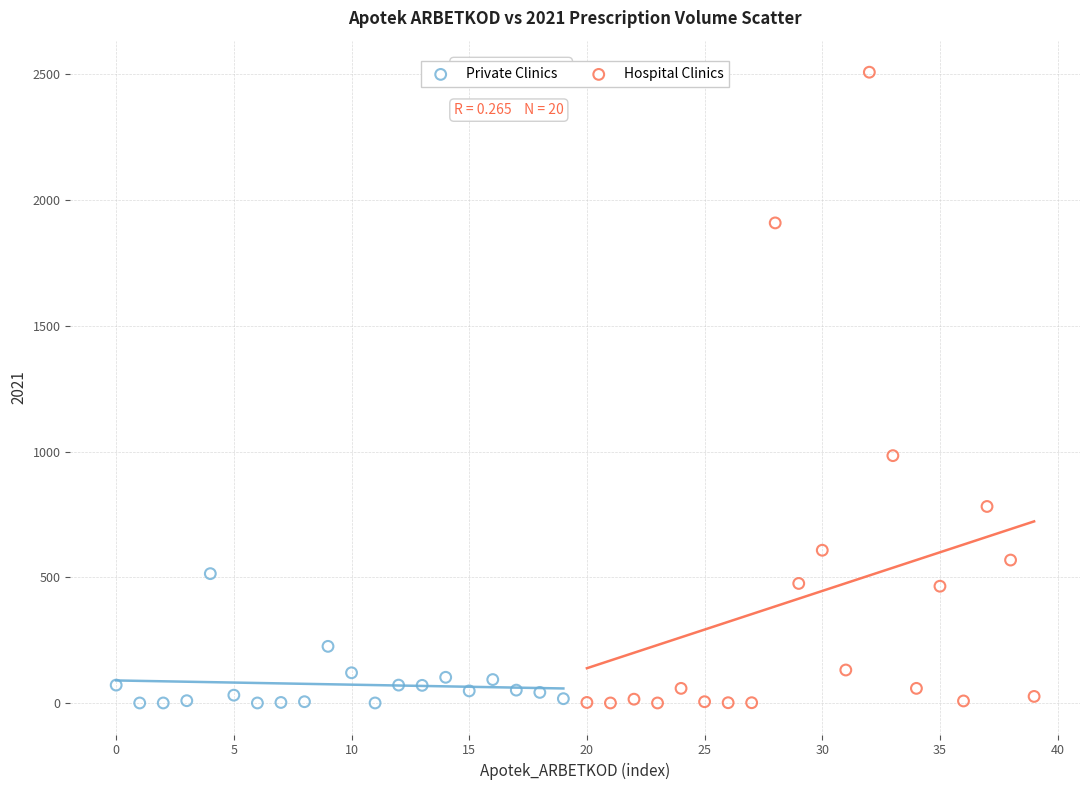

Which series contains the highest Y value?

Hospital Clinics